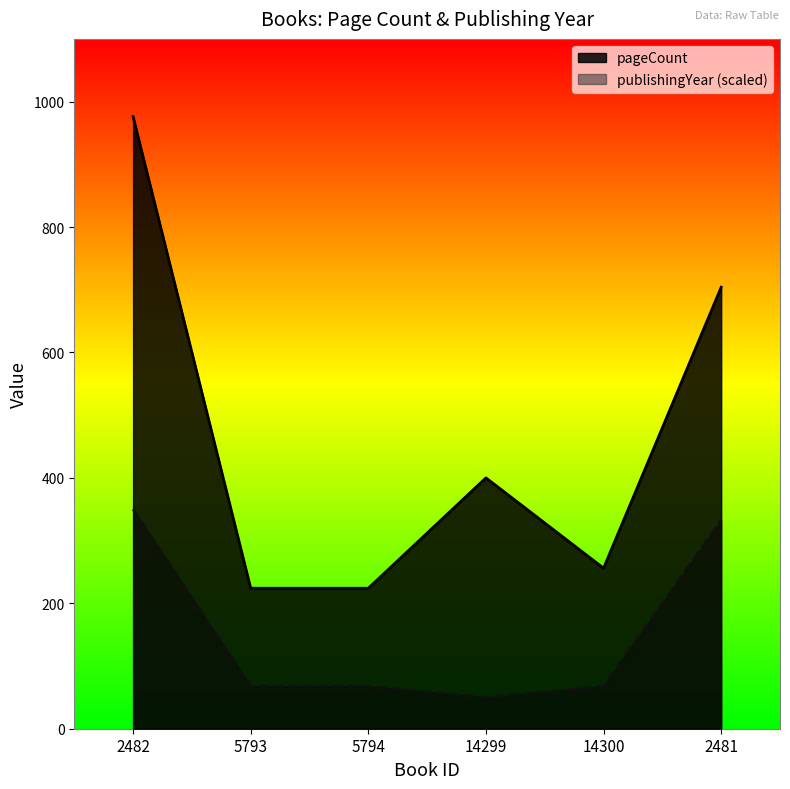

True or false: publishingYear and pageCount cross at least once.

False